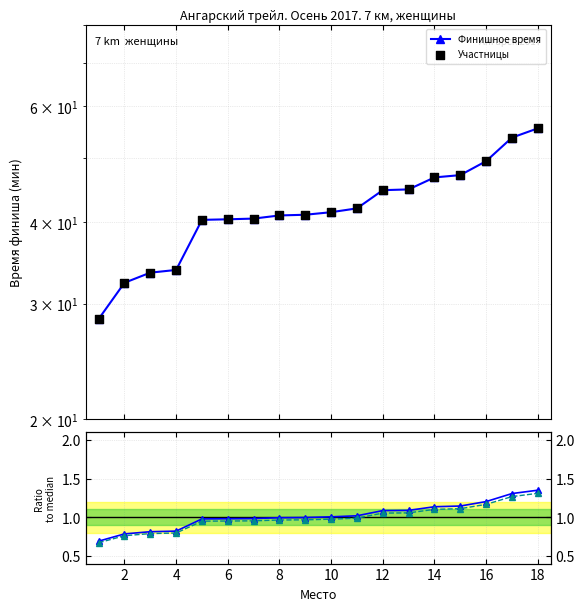

What are all the series names shown in the legend?

Финишное время, Участницы, Соотношение к медиане, Сглаженное